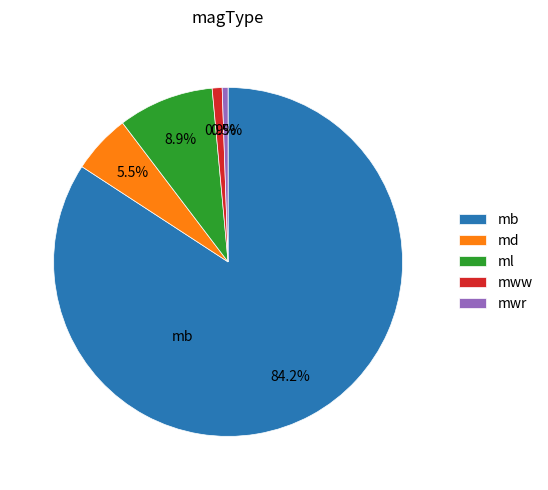

What is the largest slice in the pie chart?

mb